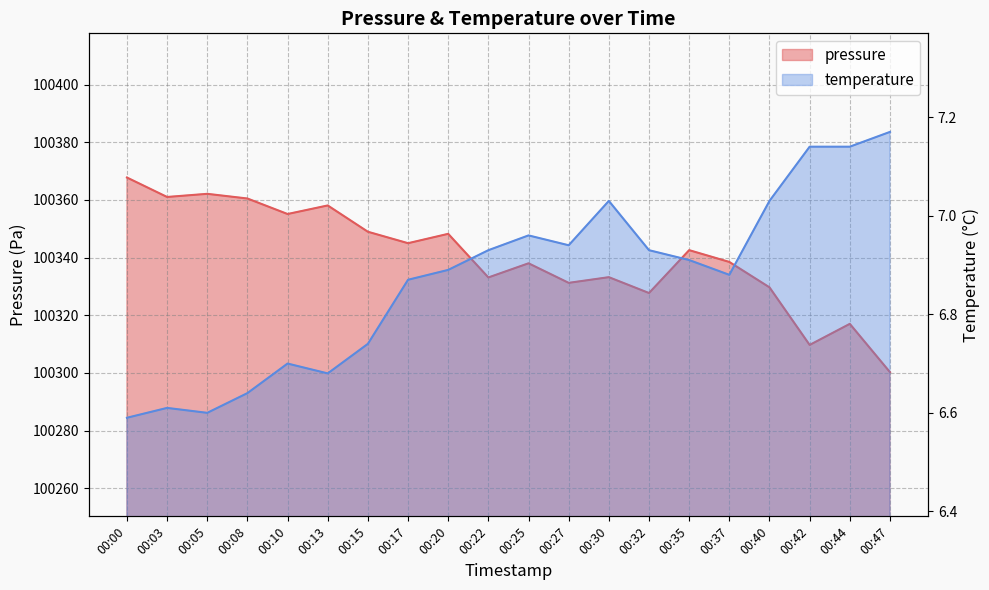

How many interior local peaks does the pressure series have?

7